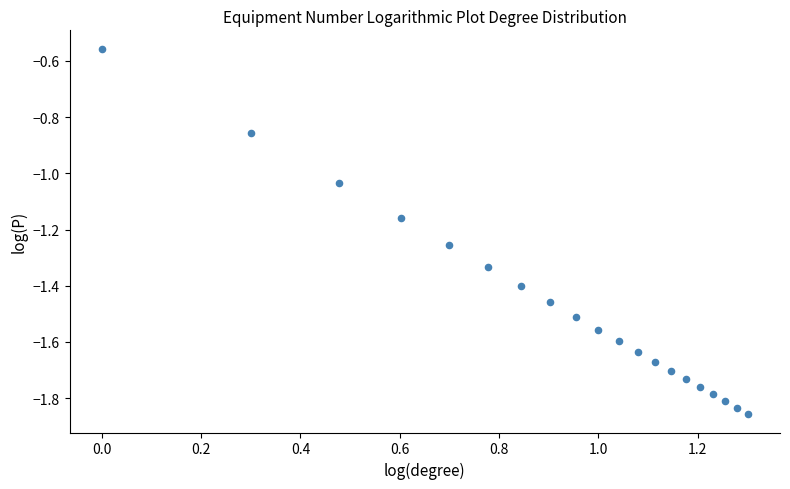

What is the range of X values (max minus min)?

1.3